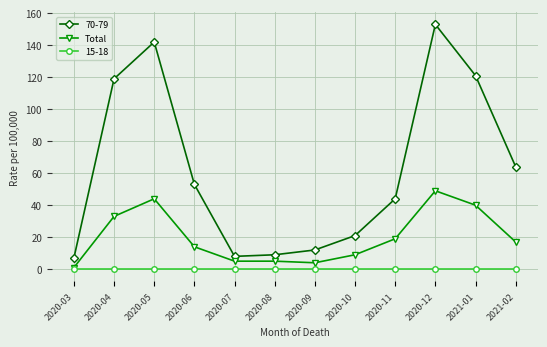

Where is the first local maximum for 70-79?

2020-05